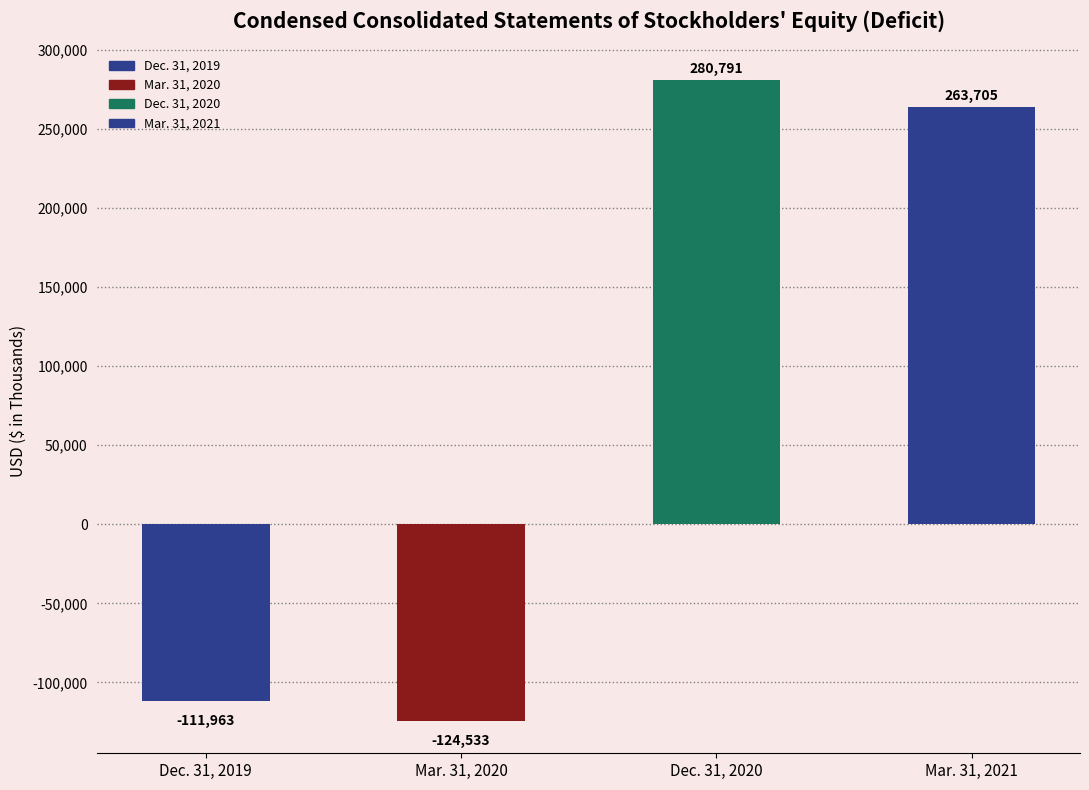

What is the minimum value shown in the chart?

-124533